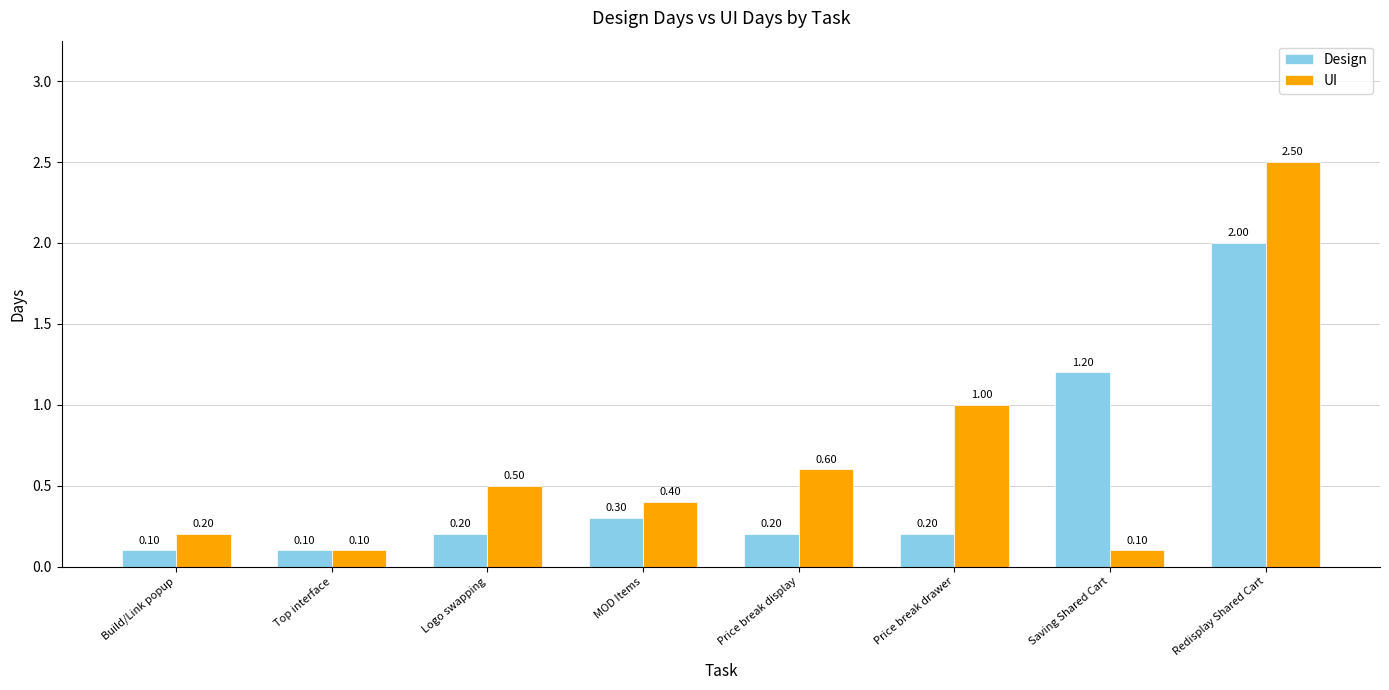

Reading left to right, what are all the values shown in this chart?

Design: 0.1	0.1	0.2	0.3	0.2	0.2	1.2	2.0
UI: 0.2	0.1	0.5	0.4	0.6	1.0	0.1	2.5